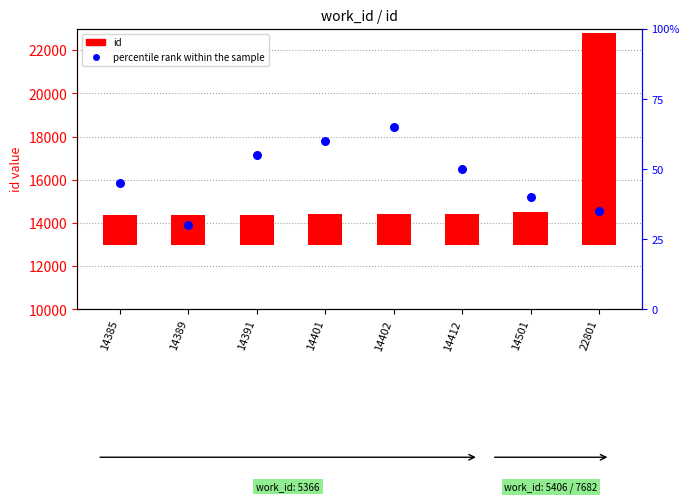

Which series reaches the minimum Y coordinate?

percentile rank within the sample